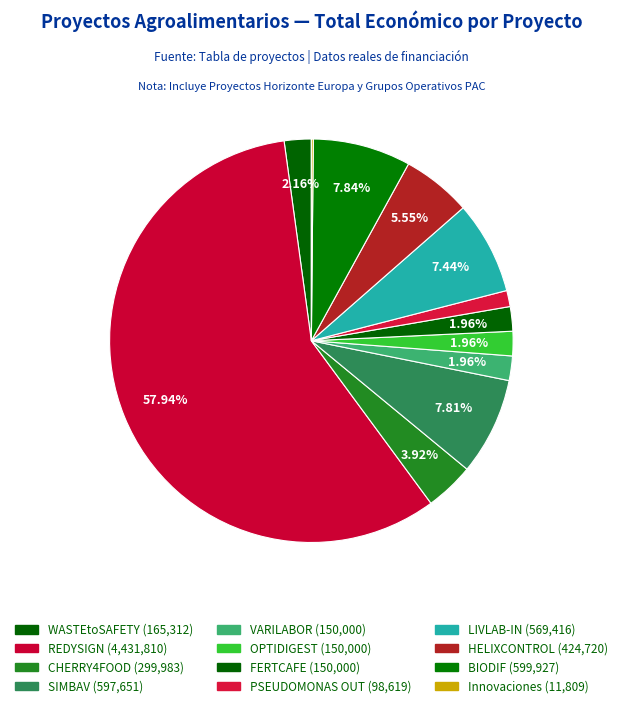

Rank the categories by value from lowest to highest.

Innovaciones insectos, PSEUDOMONAS OUT, VARILABOR, OPTIDIGEST, FERTCAFE, WASTEtoSAFETY, CHERRY4FOOD, HELIXCONTROL, LIVLAB-IN, SIMBAV, BIODIF, REDYSIGN